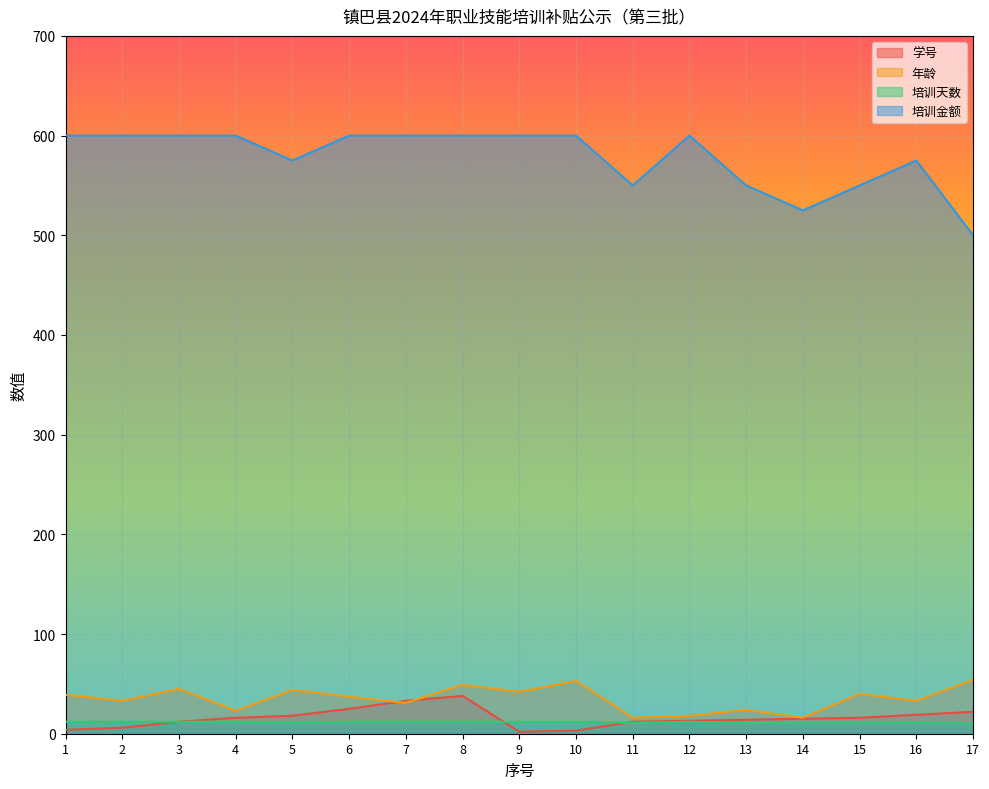

At which category is the sum across all series the highest?

8